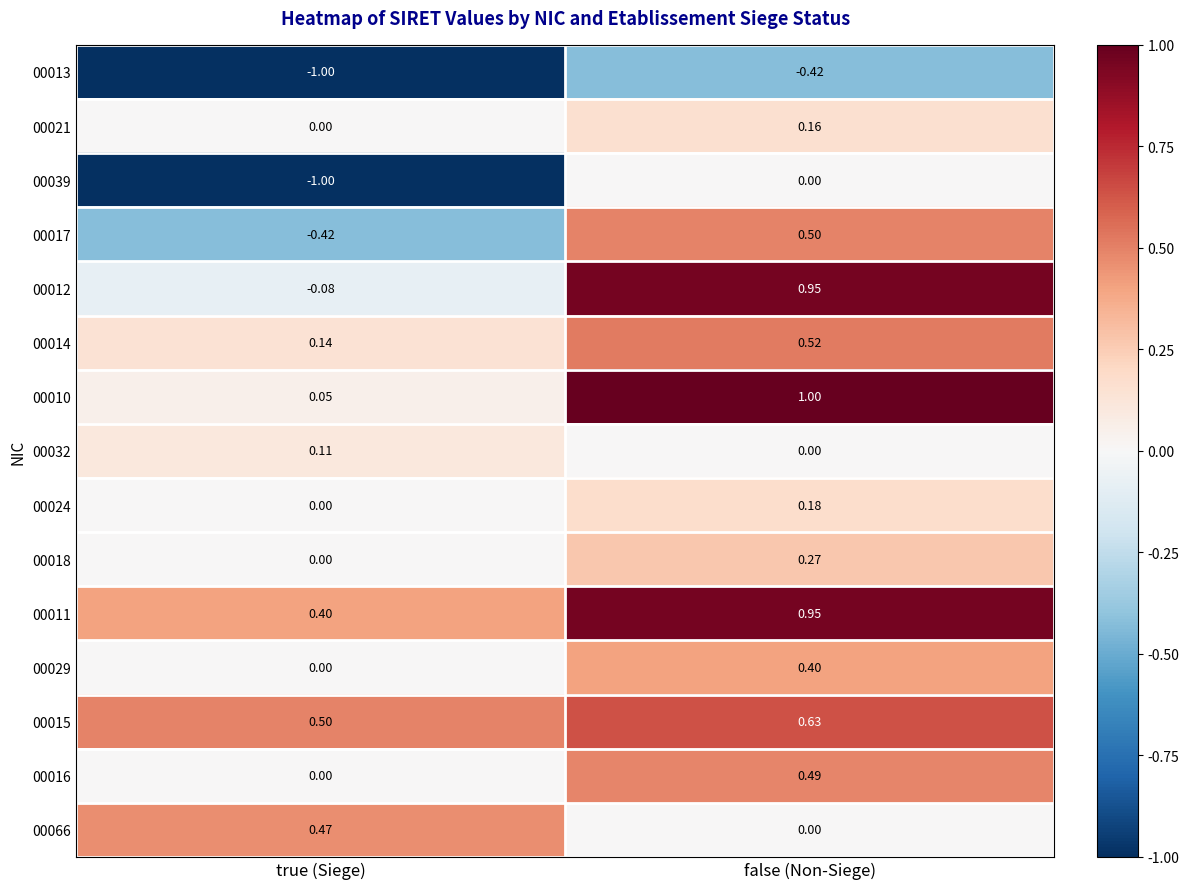

Where is 00015 nearest to the value 0?

true (Siege)